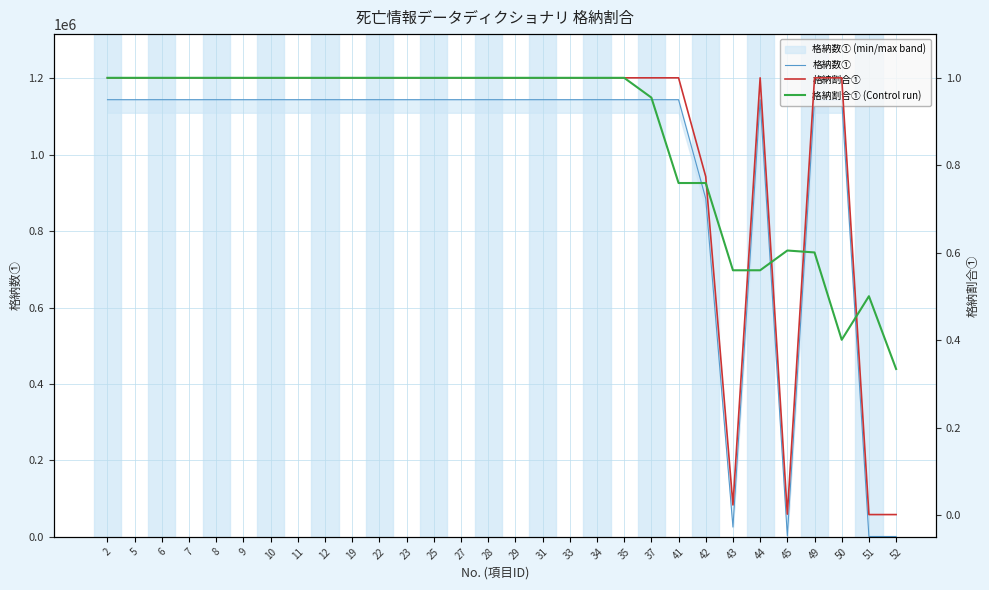

Reading right to left, transcribe all the data shown in this chart.

格納数①: 966.0	966.0	1143950.0	1143950.0	2473.0	1143950.0	25775.0	884963.0	1143950.0	1143950.0	1143950.0	1143950.0	1143950.0	1143950.0	1143950.0	1143950.0	1143950.0	1143950.0	1143950.0	1143950.0	1143950.0	1143950.0	1143950.0	1143950.0	1143950.0	1143950.0	1143950.0	1143950.0	1143950.0	1143950.0
格納割合①: 0.0	0.0	1.0	1.0	0.0	1.0	0.0	0.8	1.0	1.0	1.0	1.0	1.0	1.0	1.0	1.0	1.0	1.0	1.0	1.0	1.0	1.0	1.0	1.0	1.0	1.0	1.0	1.0	1.0	1.0
格納割合① (Control run): 0.3	0.5	0.4	0.6	0.6	0.6	0.6	0.8	0.8	1.0	1.0	1.0	1.0	1.0	1.0	1.0	1.0	1.0	1.0	1.0	1.0	1.0	1.0	1.0	1.0	1.0	1.0	1.0	1.0	1.0